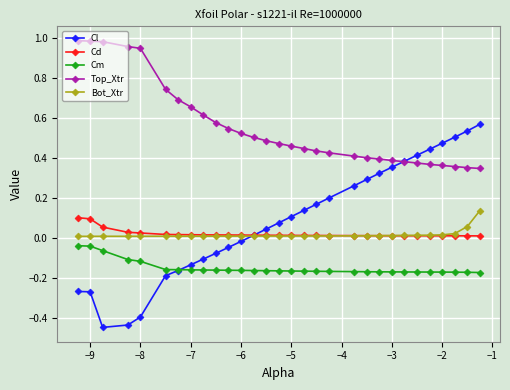

True or false: Bot_Xtr and Top_Xtr intersect in this chart.

False